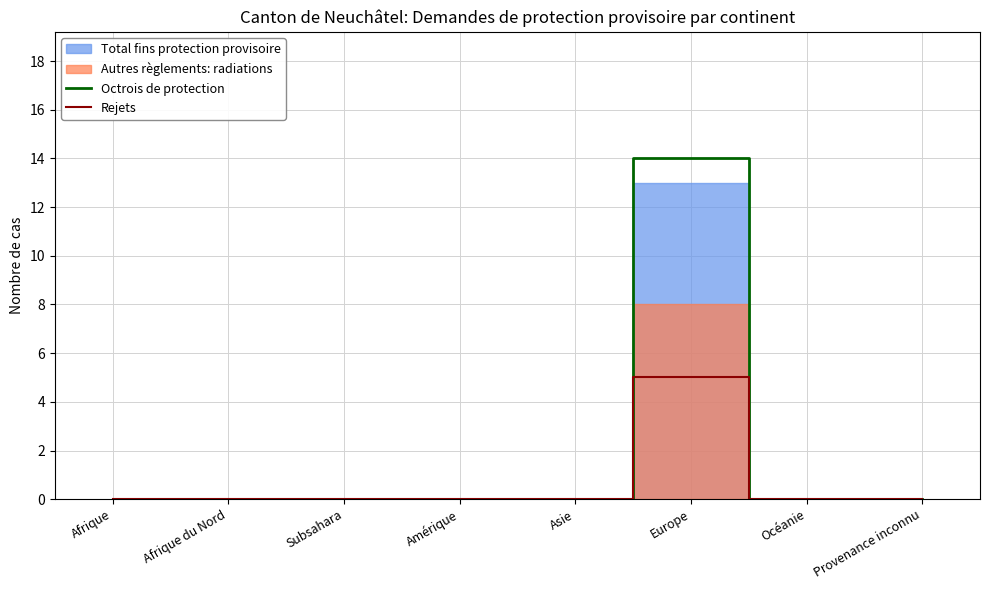

At which label is Rejets closest to 2?

Afrique